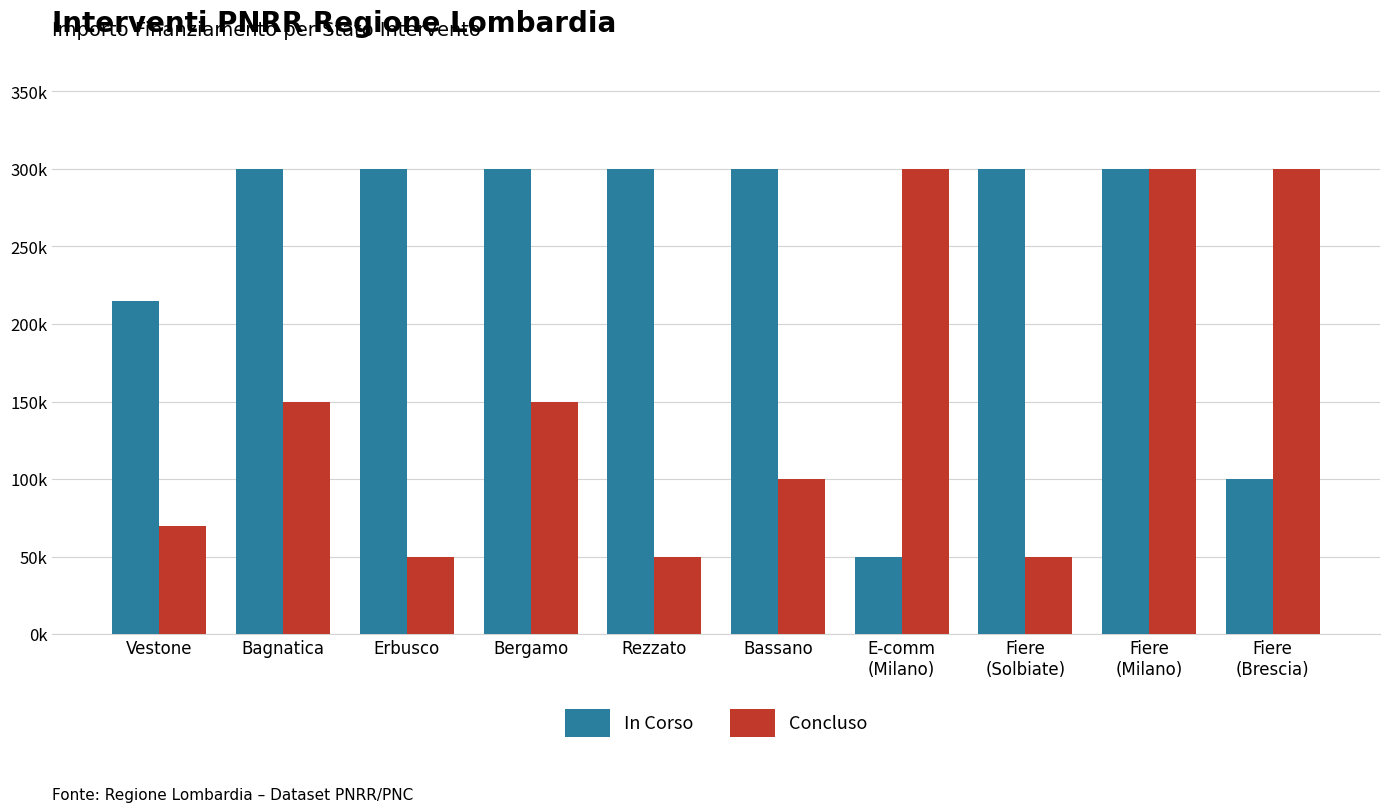

Are the bars grouped side by side (vs. stacked)?

Yes